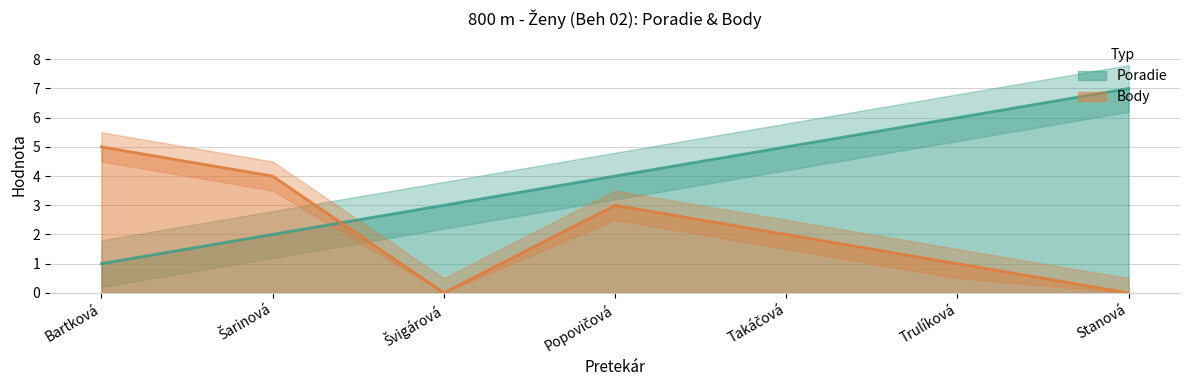

List the labels in order of Body value, largest first.

Bartková, Šarinová, Popovičová, Takáčová, Trulíková, Švigárová, Stanová